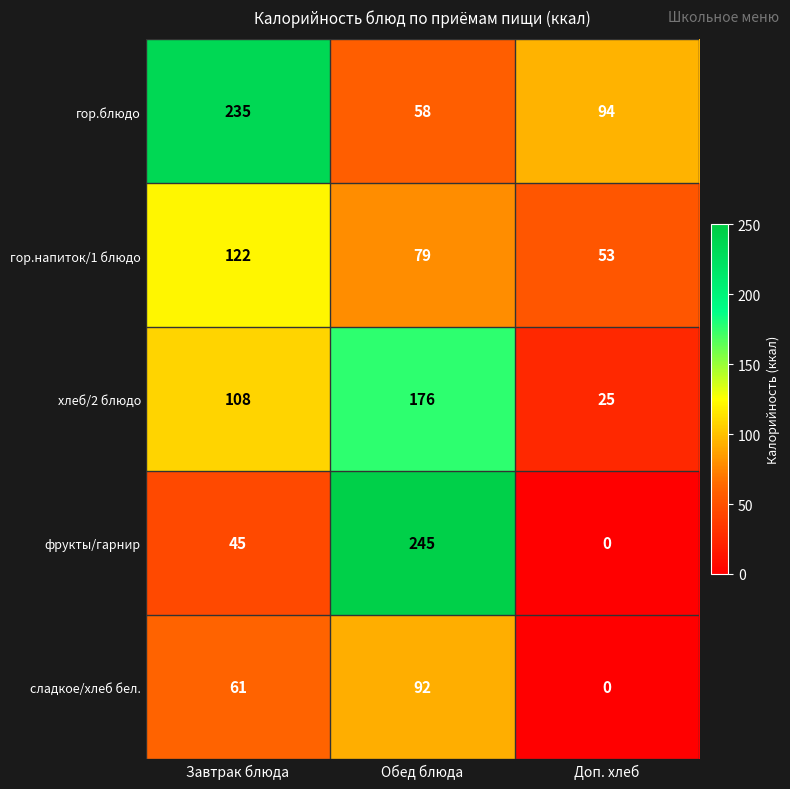

Which series changed the most between Завтрак блюда and Доп. хлеб?

гор.блюдо